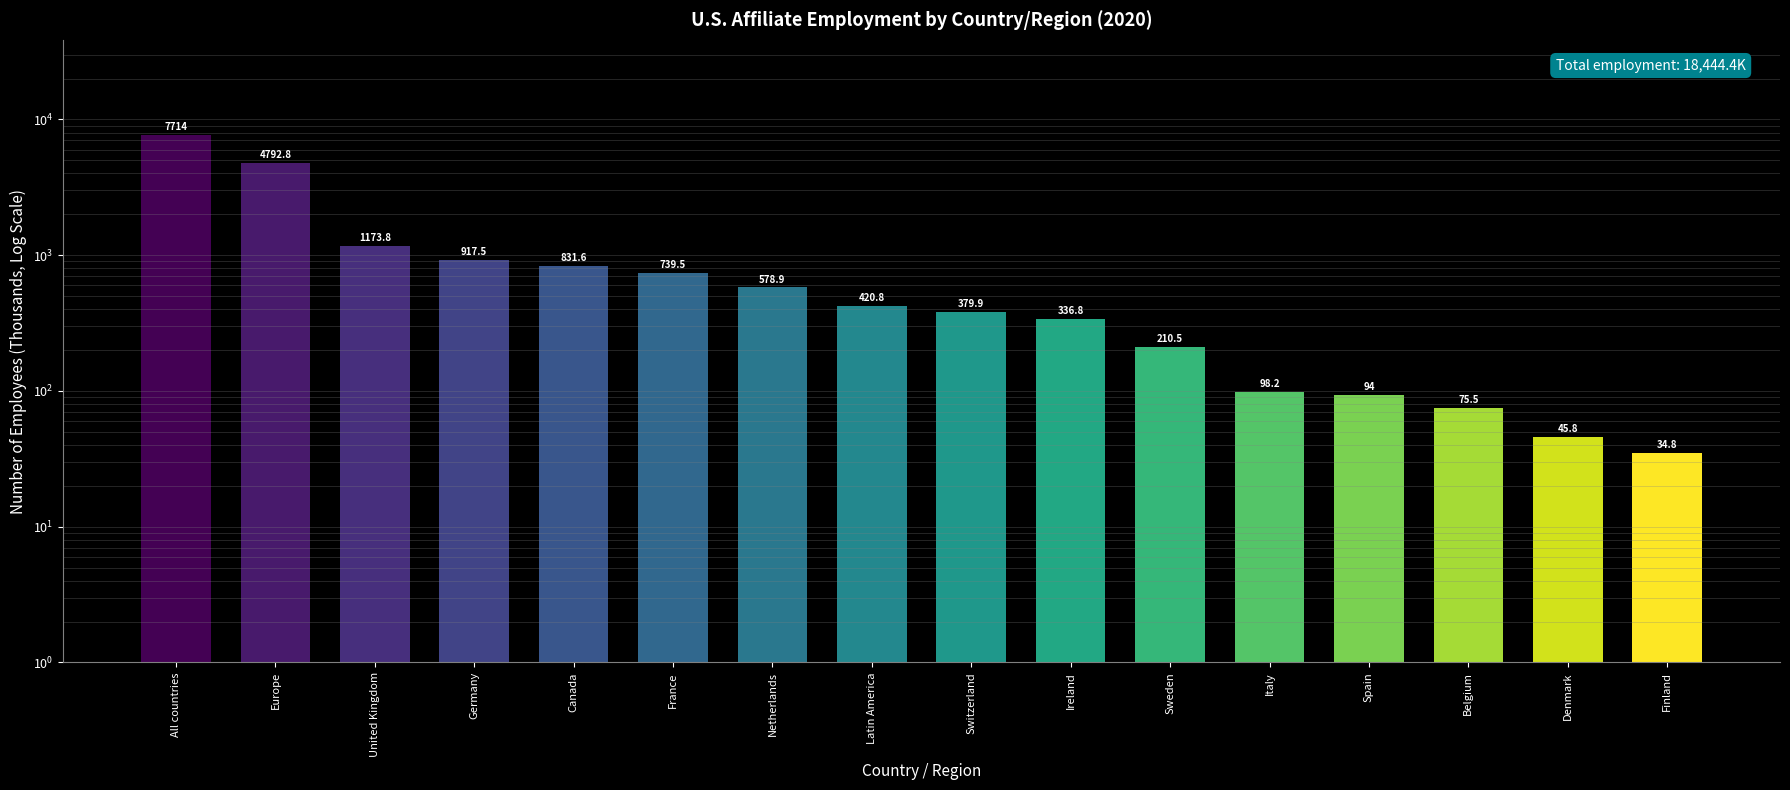

Are the bars grouped side by side (vs. stacked)?

No